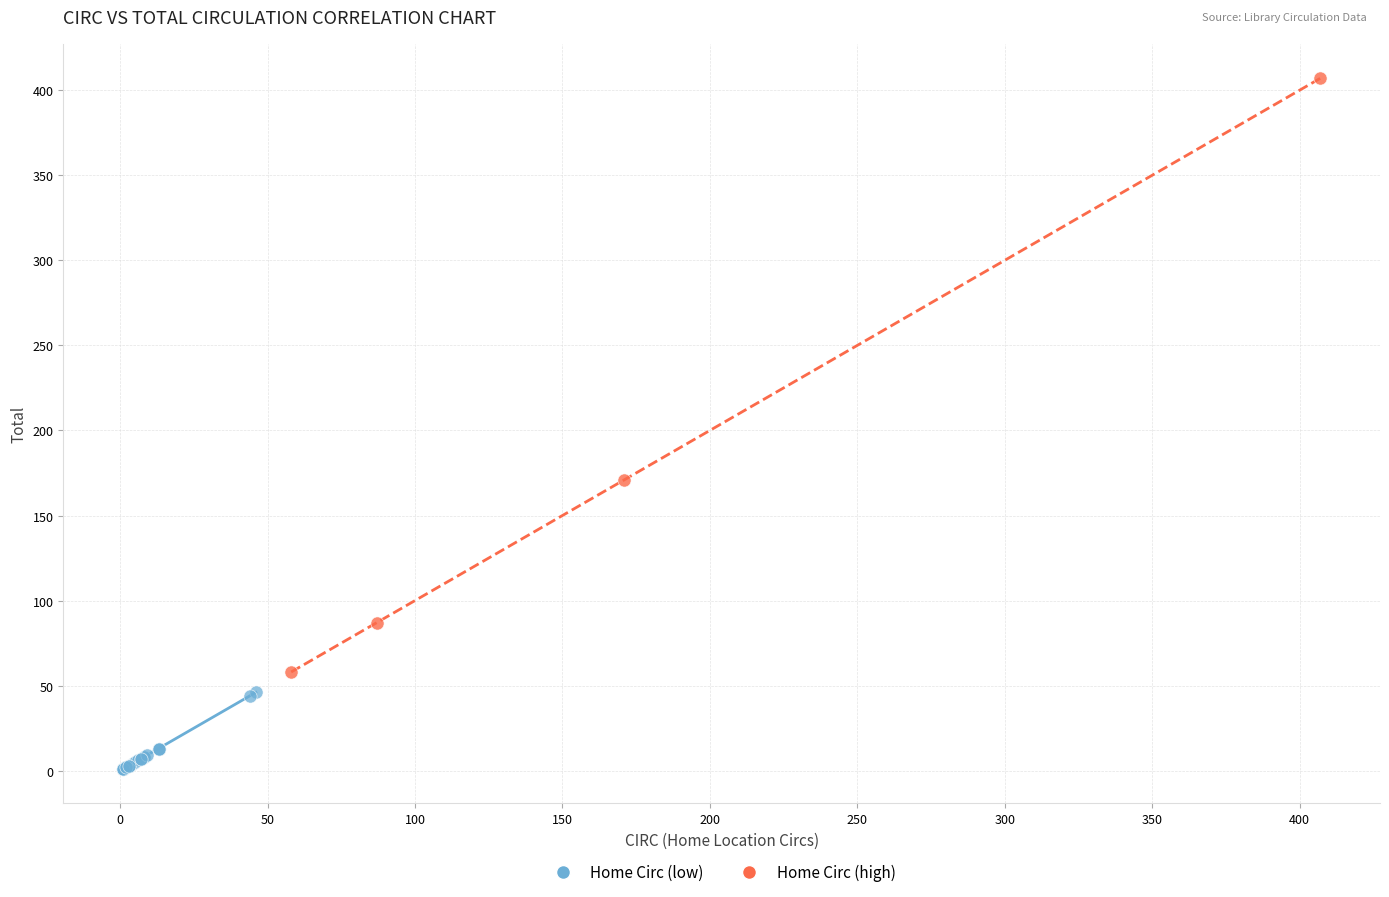

What are all the series names shown in the legend?

Home Circ (low), Home Circ (high)